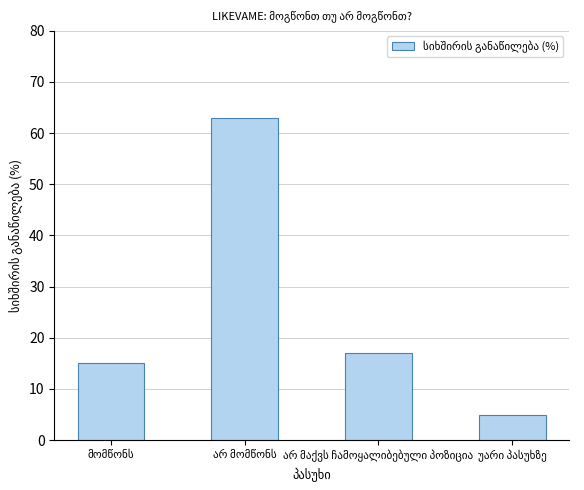

Reading left to right, transcribe all the data shown in this chart.

15	63	17	5